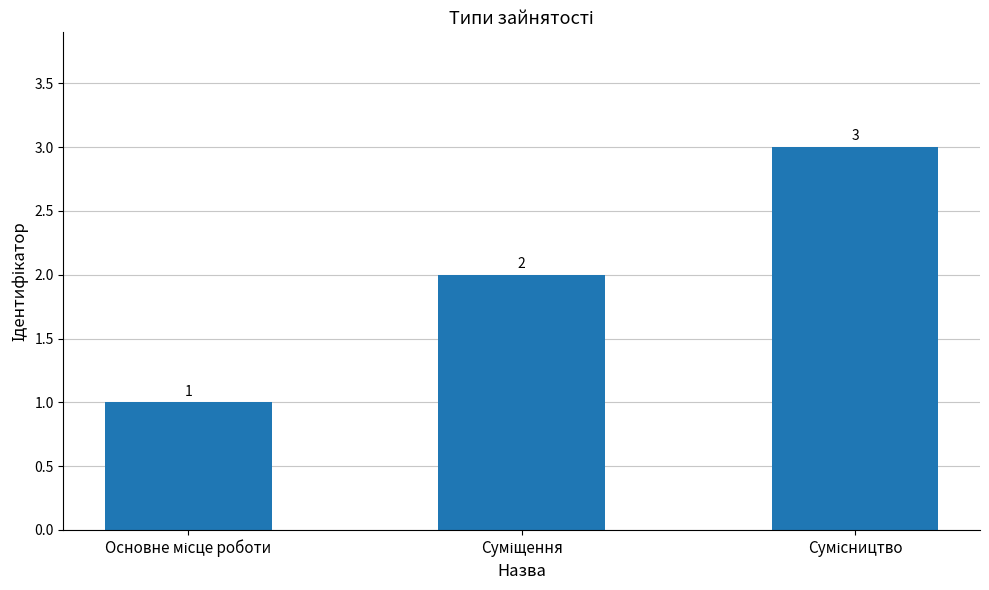

What is the value of the 2nd bar from the left?

2